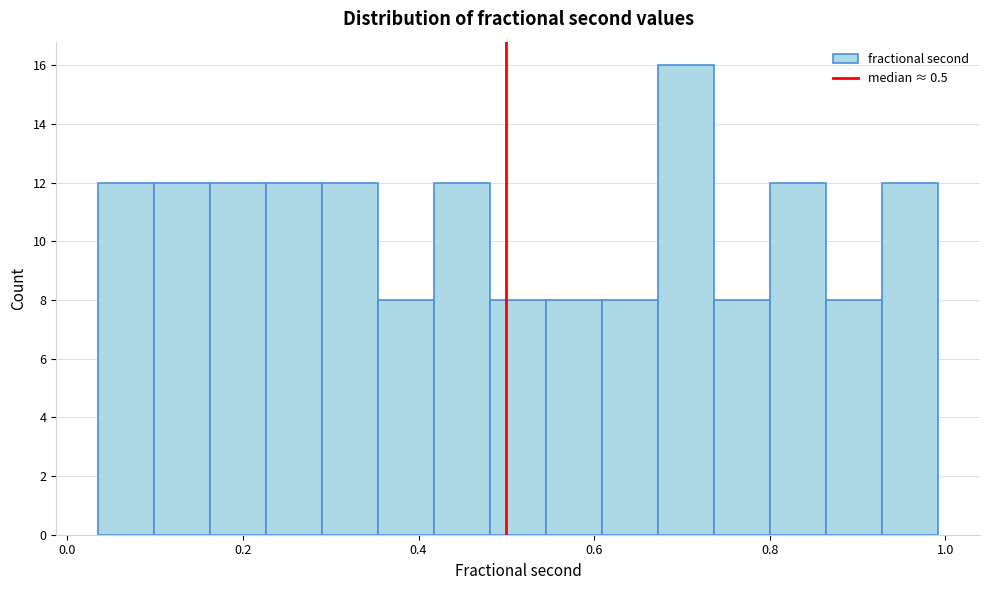

Read against the x-axis, roughly where is the centre of the tallest bar?

0.70